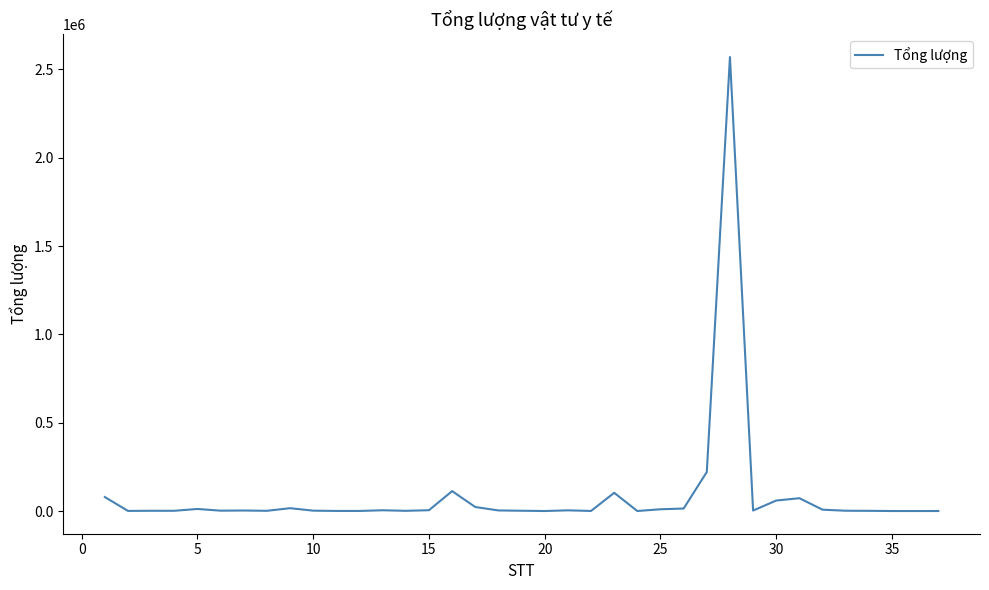

What is the greatest value displayed?

2569706